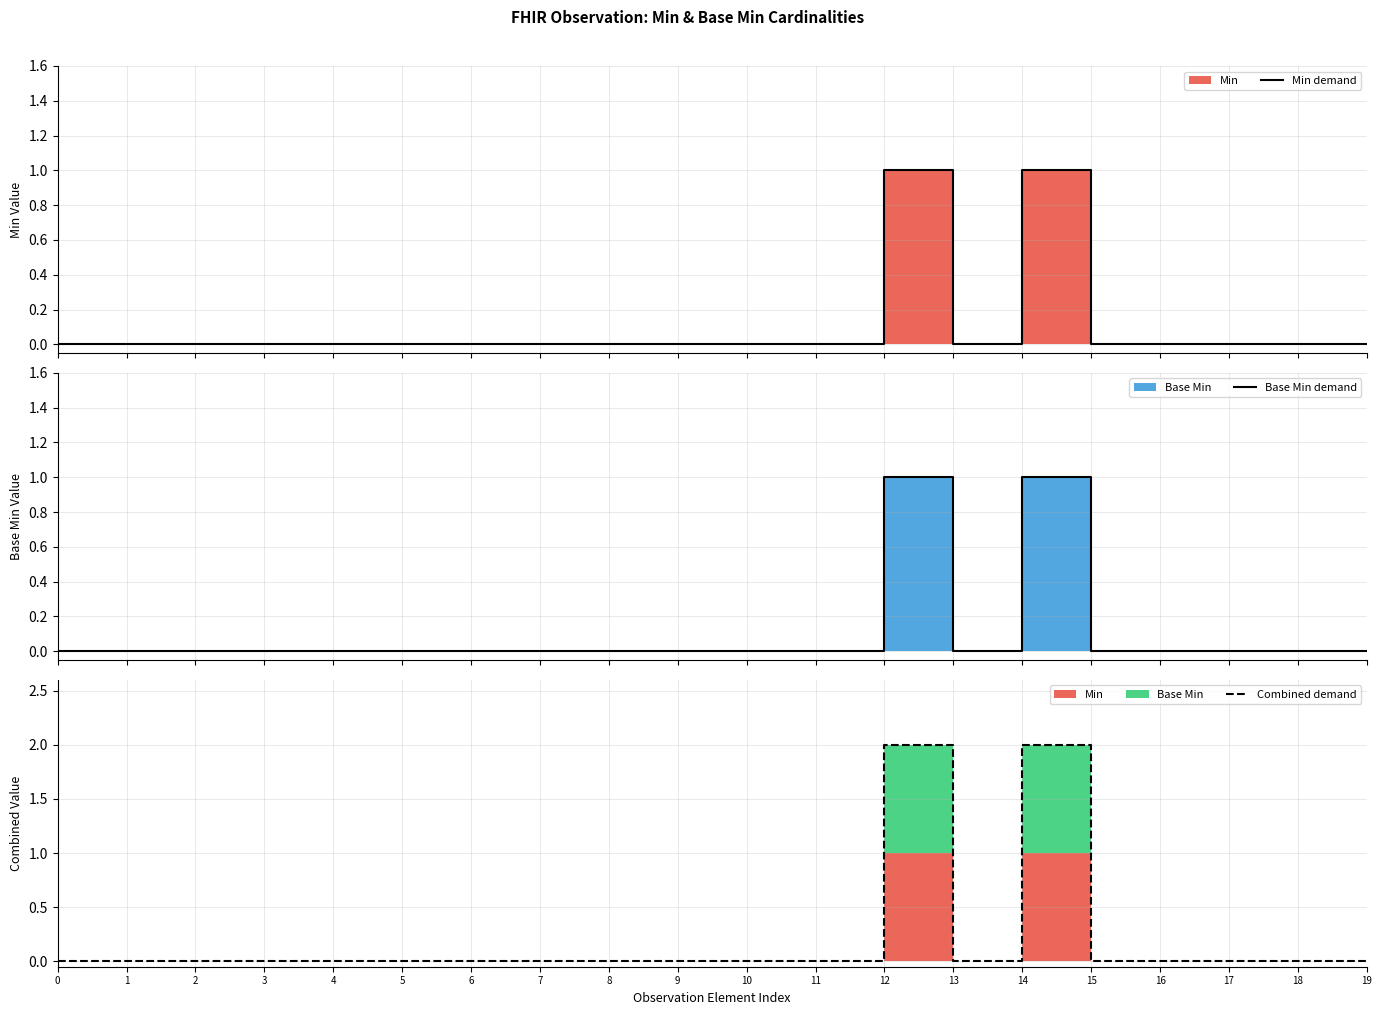

At which label does Min demand reach its peak?

12